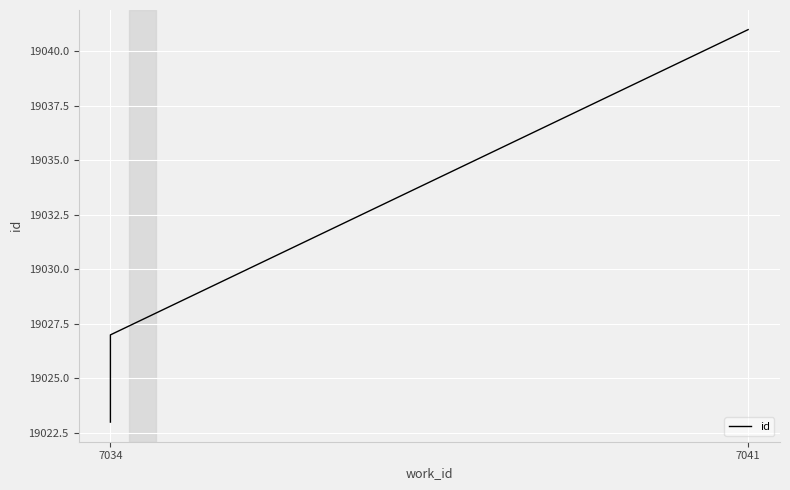

What is the sum of all values?

76115